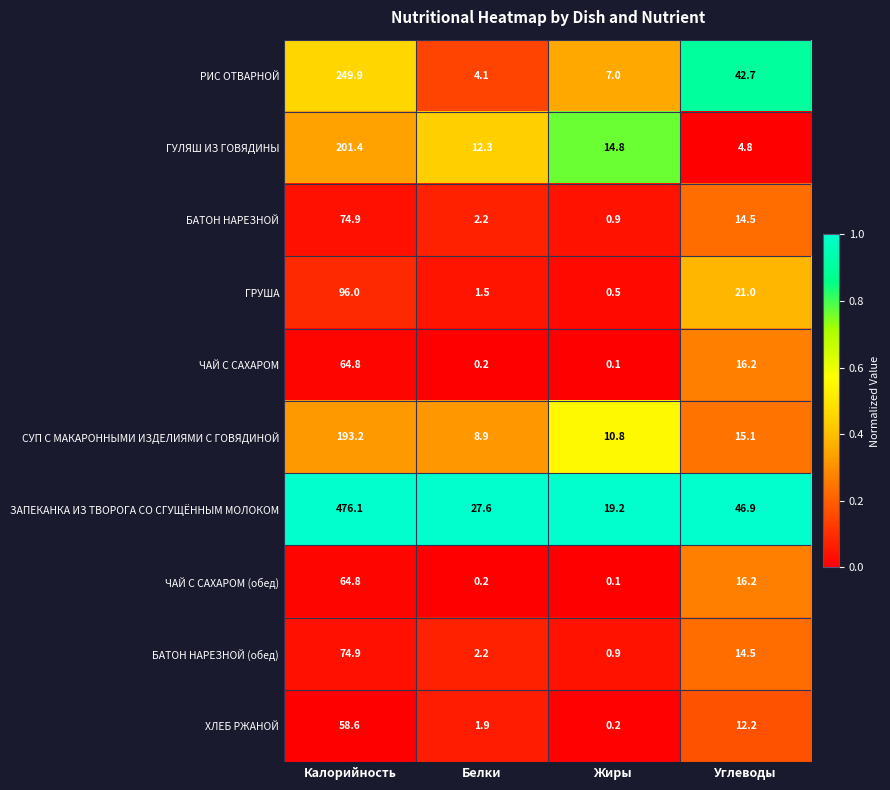

Which series has the largest range (max minus min)?

ЗАПЕКАНКА ИЗ ТВОРОГА СО СГУЩЁННЫМ МОЛОКОМ